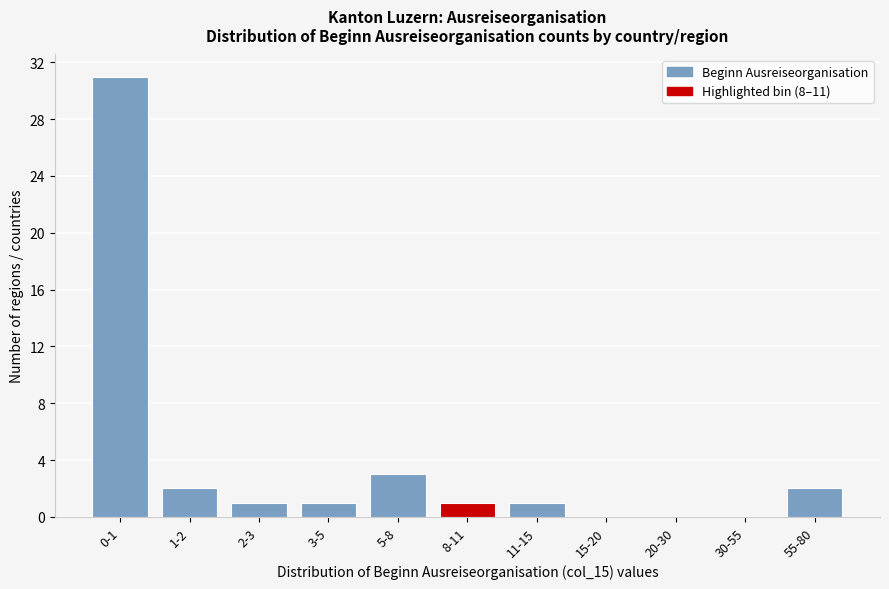

Reading left to right, what are all the values shown in this chart?

0-1=31	1-2=2	2-3=1	3-5=1	5-8=3	8-11=1	11-15=1	15-20=0	20-30=0	30-55=0	55-80=2